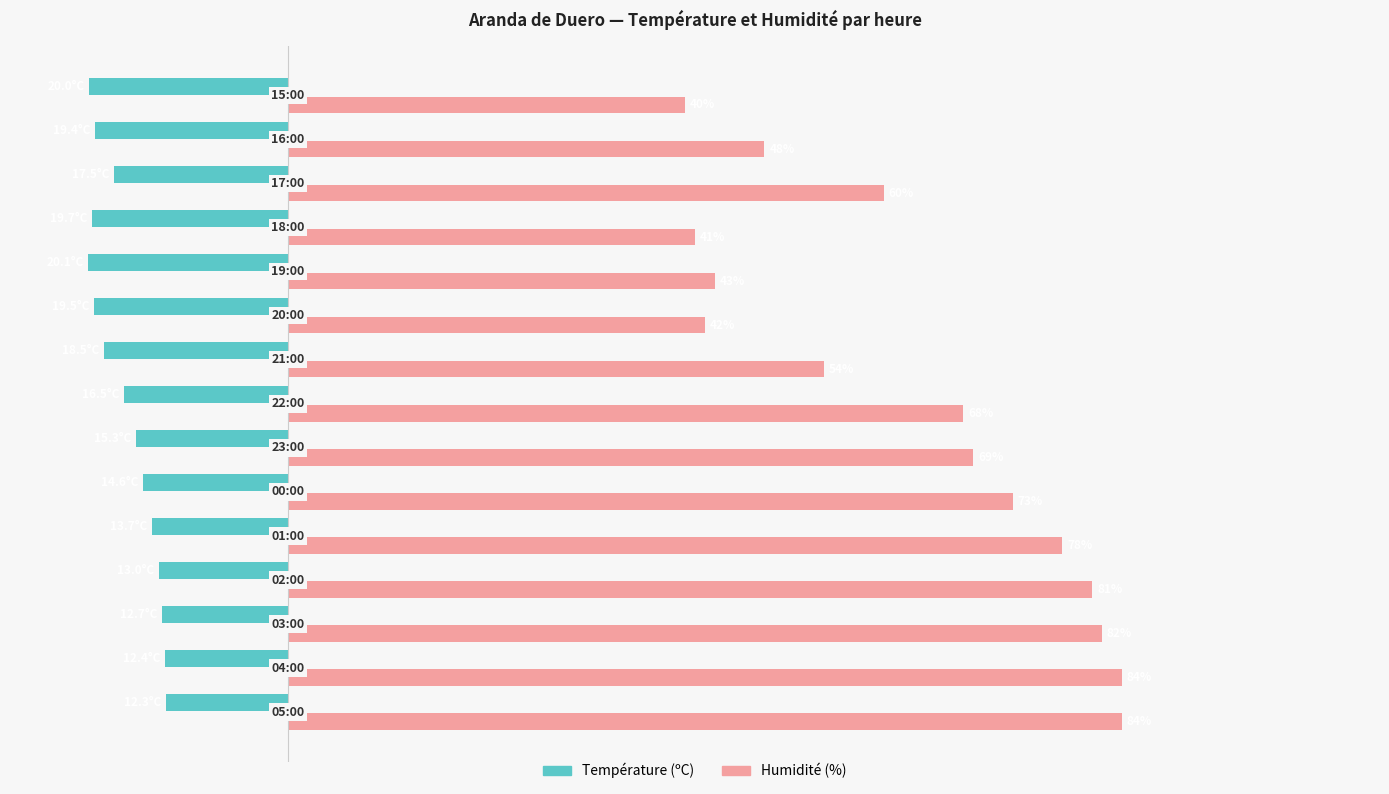

Which series has the largest total across all categories?

Humidité (%)